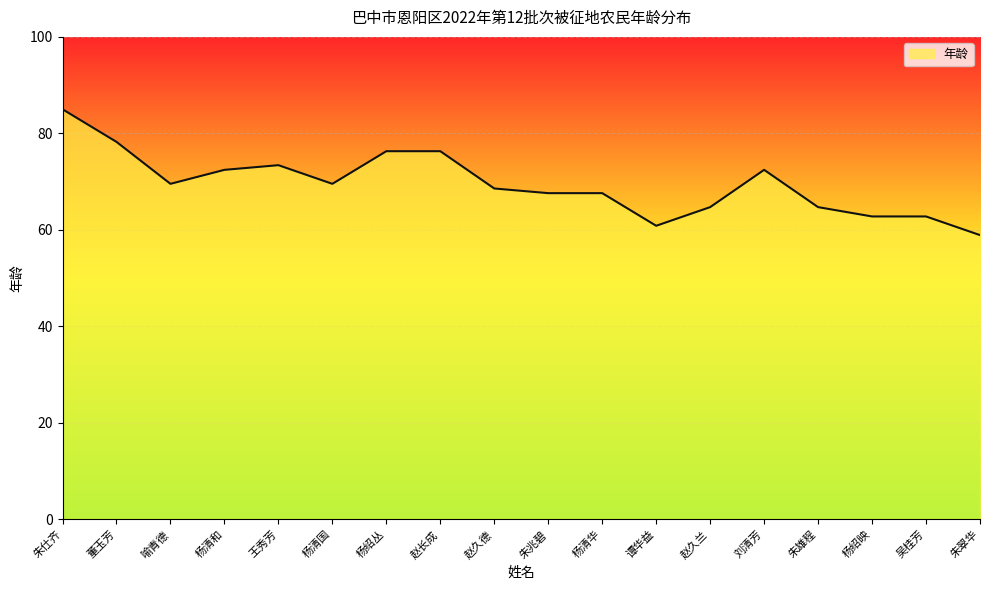

Reading left to right, list all the values displayed in this chart.

朱仕齐=85.0	董玉芳=78.2	喻青德=69.5	杨清和=72.4	王秀芳=73.4	杨清国=69.5	杨绍丛=76.3	赵长成=76.3	赵久德=68.6	朱兆碧=67.6	杨清华=67.6	谭华益=60.9	赵久兰=64.7	刘清芳=72.4	朱雄程=64.7	杨绍映=62.8	吴桂芳=62.8	朱翠华=58.9